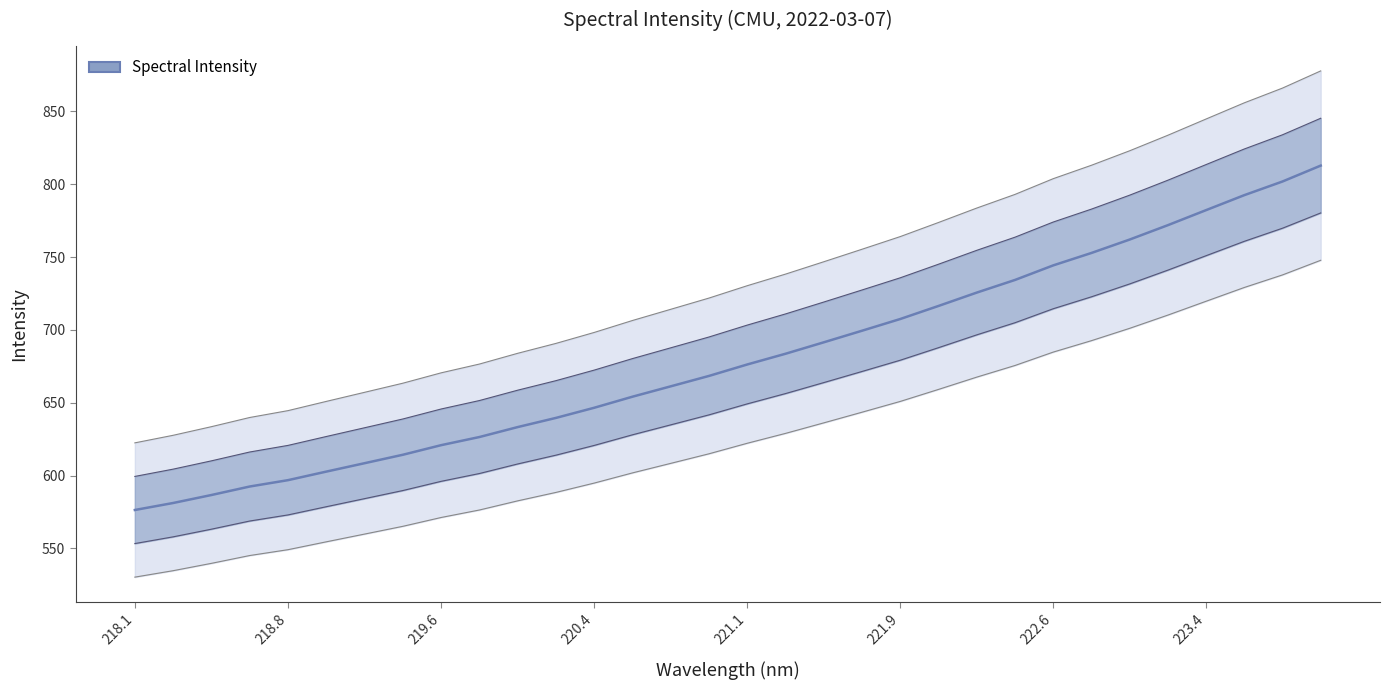

What is the value of the 14th point from the left?

654.1